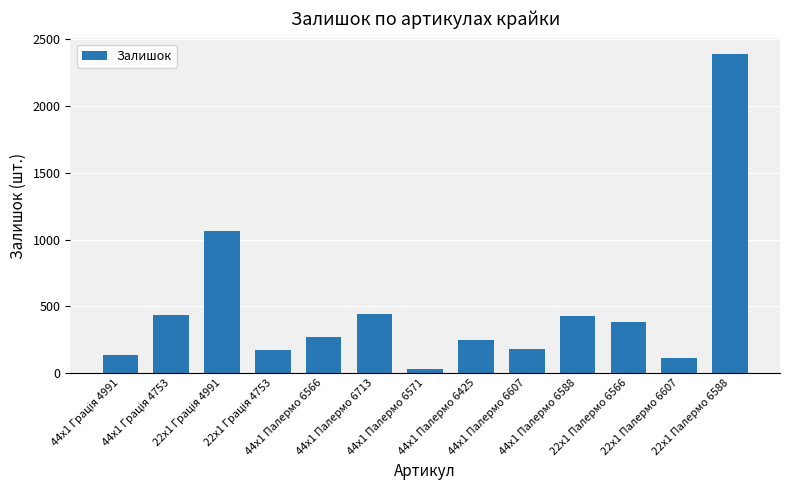

What is the maximum value shown in the chart?

2387